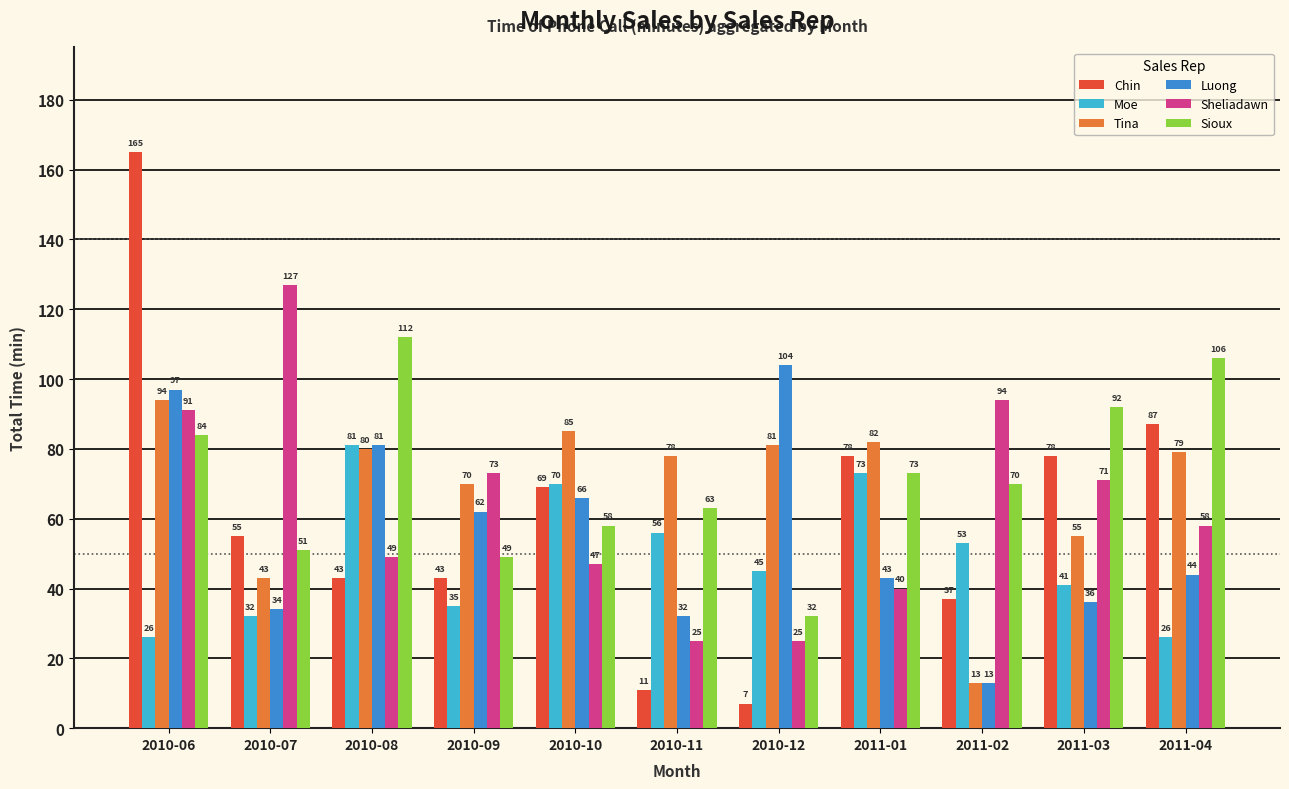

Where is Tina nearest to the value 53?

2011-03